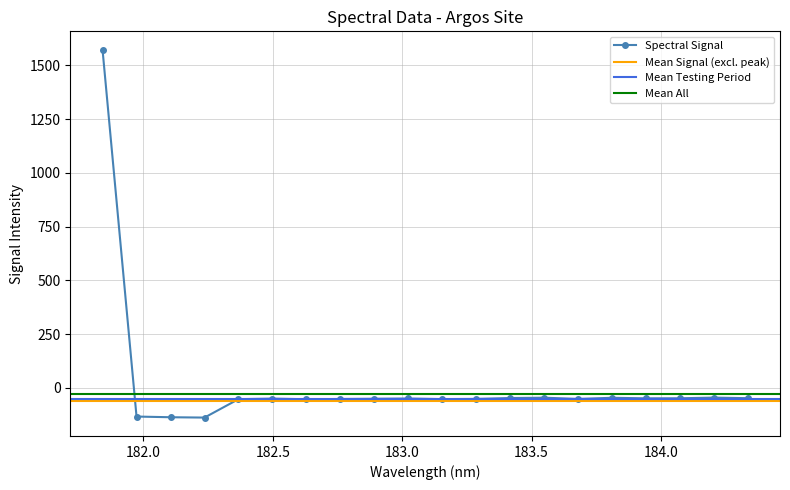

True or false: the data has more than 1 interior local peaks.

True